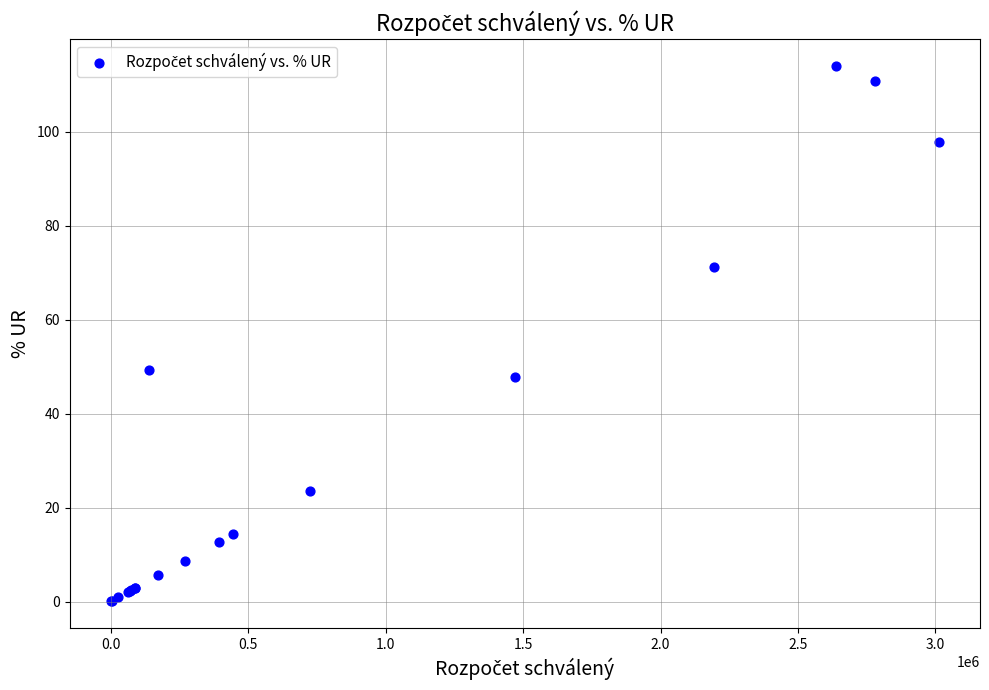

What Y value in the scatter plot is closest to 57?

49.3